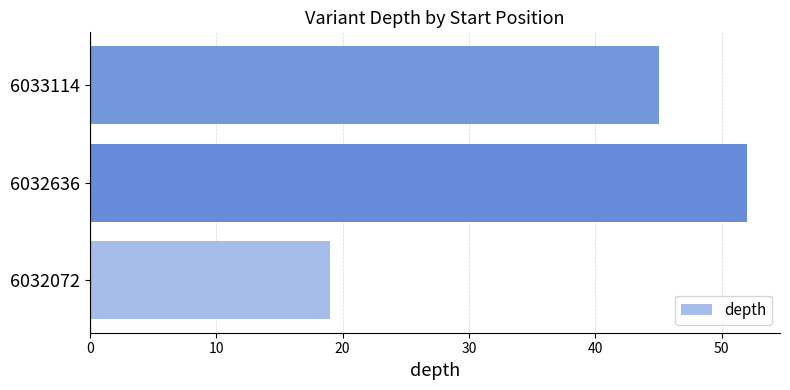

Where is the data nearest to the value 35?

6033114